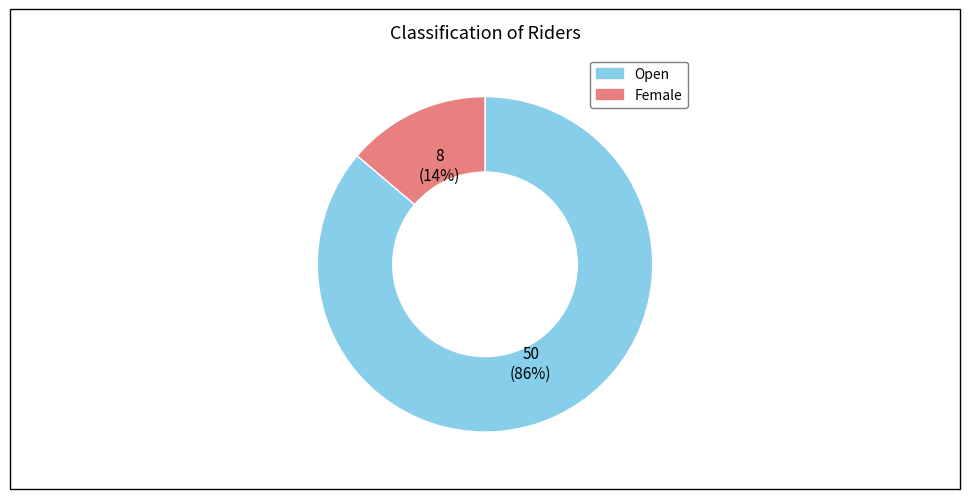

To the nearest percent, what percentage of the pie is Open?

86%